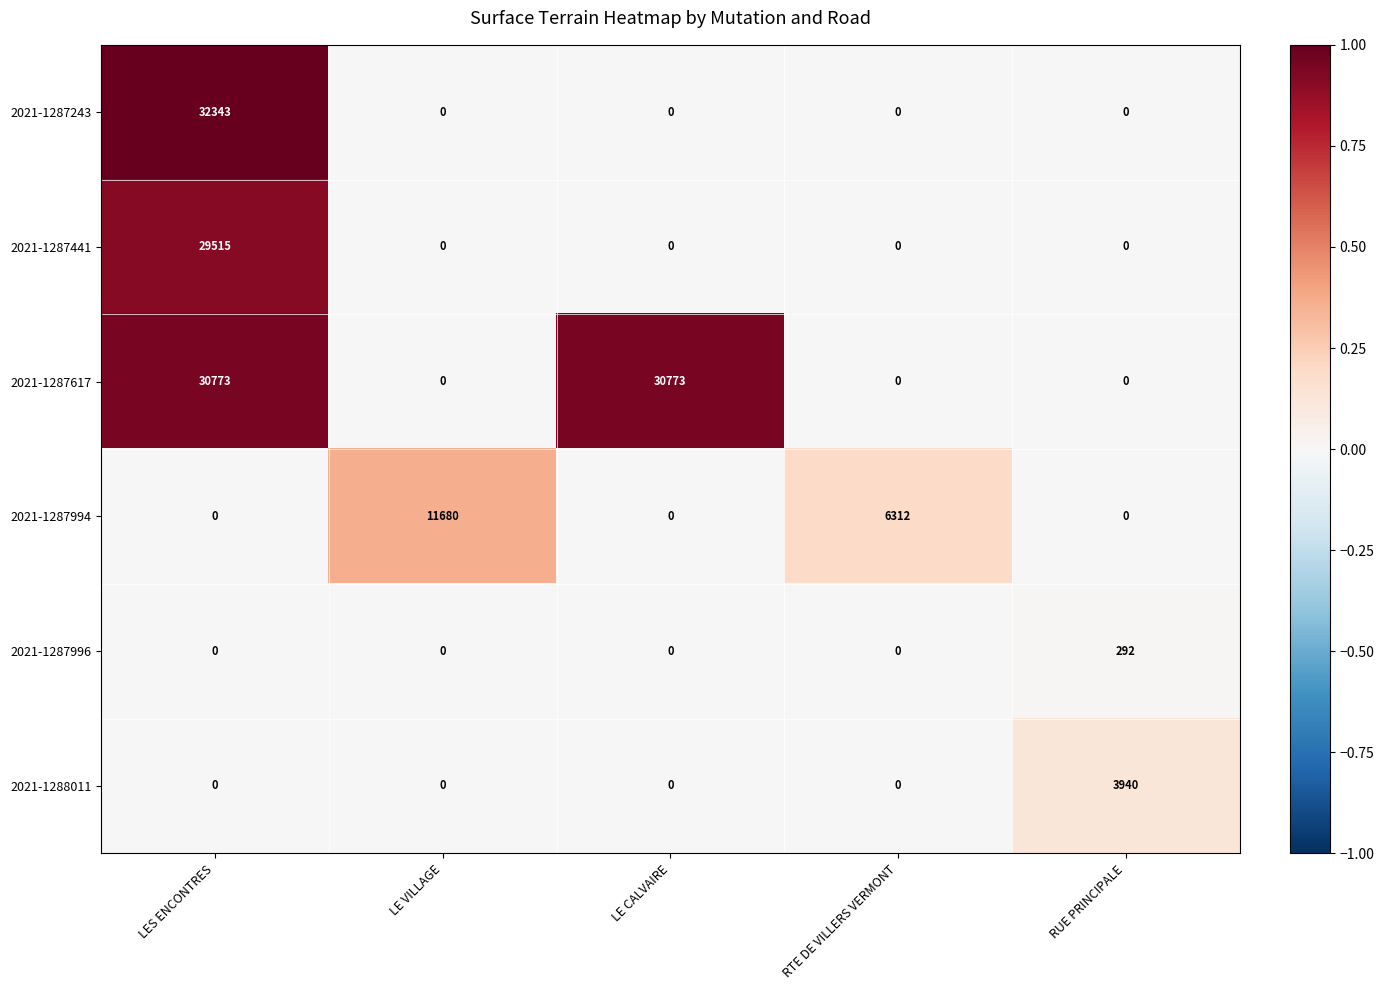

What is the spread (max minus min) of values at LE VILLAGE?

11680